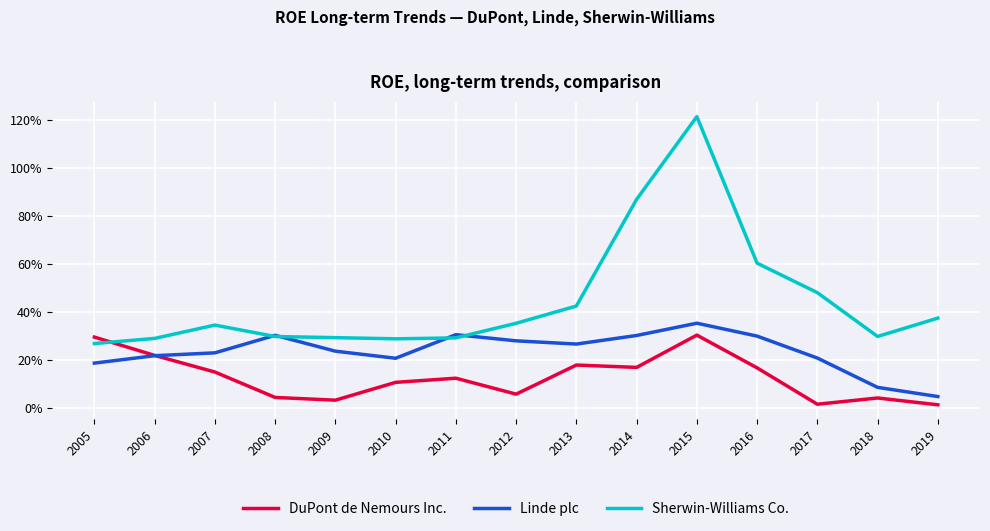

Rank the series at 2005 from highest to lowest value.

DuPont de Nemours Inc., Sherwin-Williams Co., Linde plc